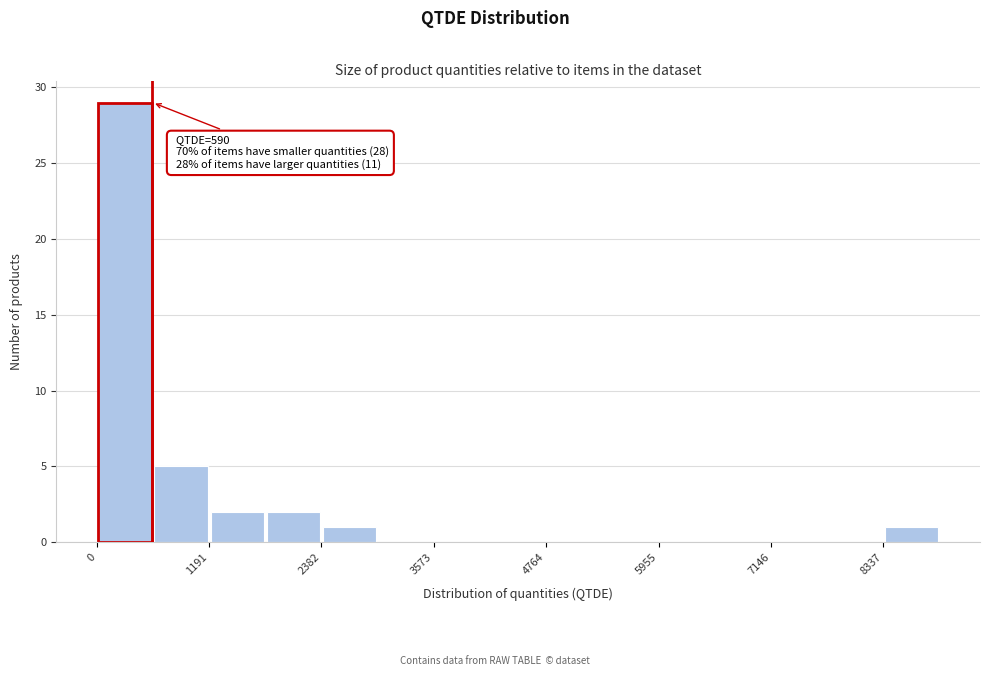

Around what value on the x-axis is the tallest bar? Give the approximate position of its centre, as read against the axis.

200